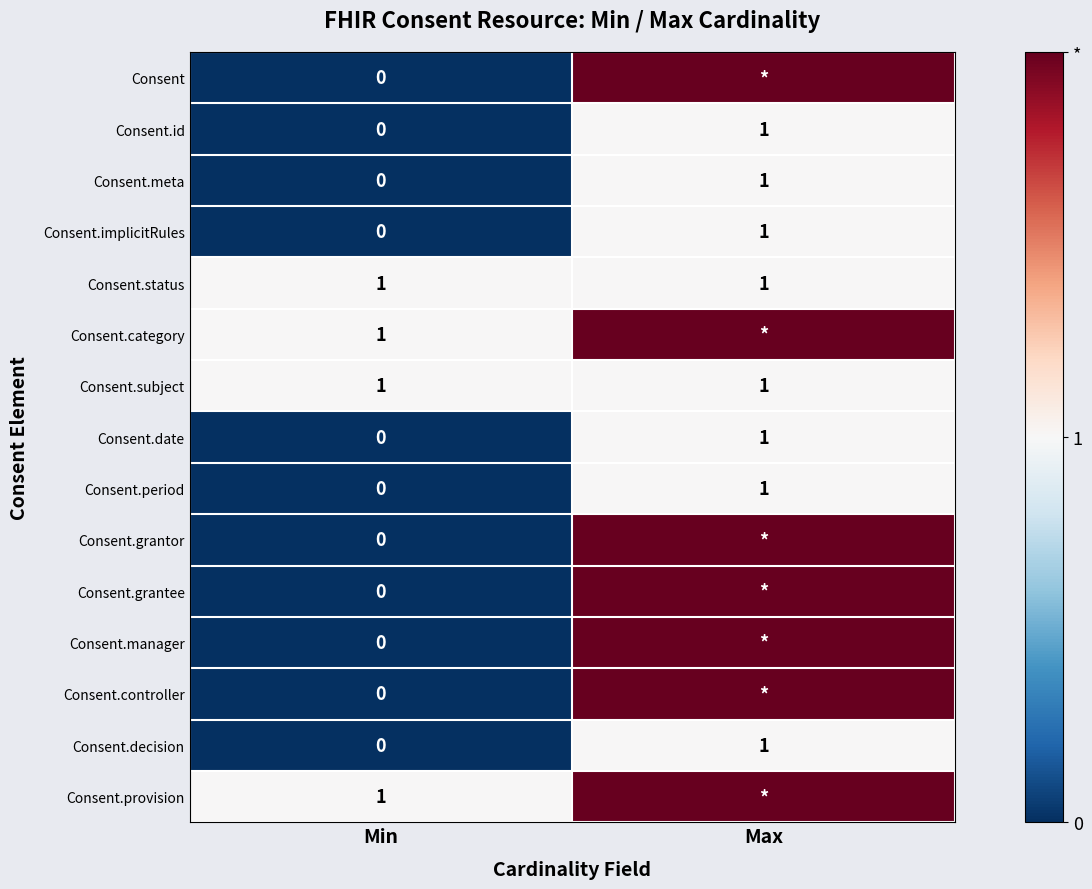

What is the average value of the Consent.subject series?

1